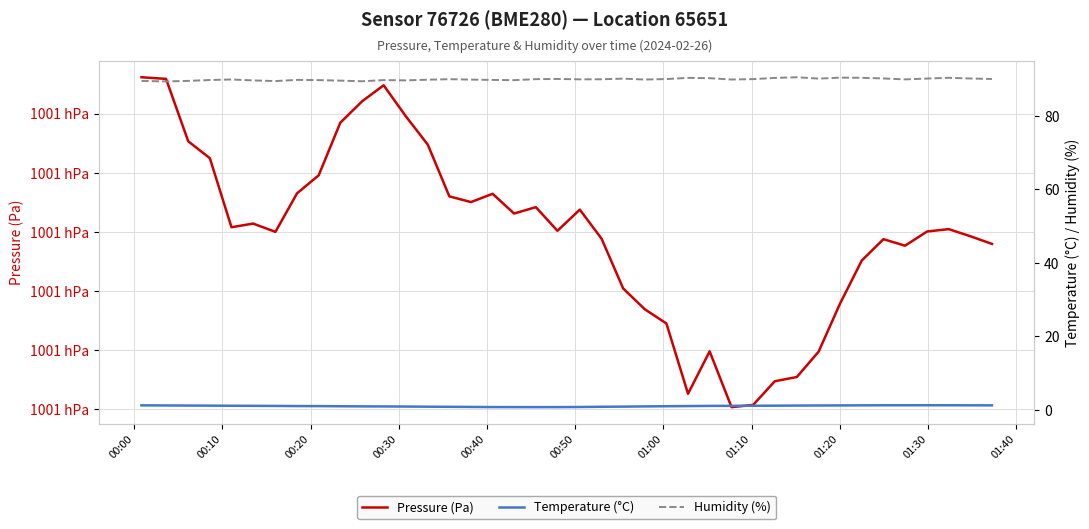

What is the average value of the Pressure (Pa) series?

100074.8